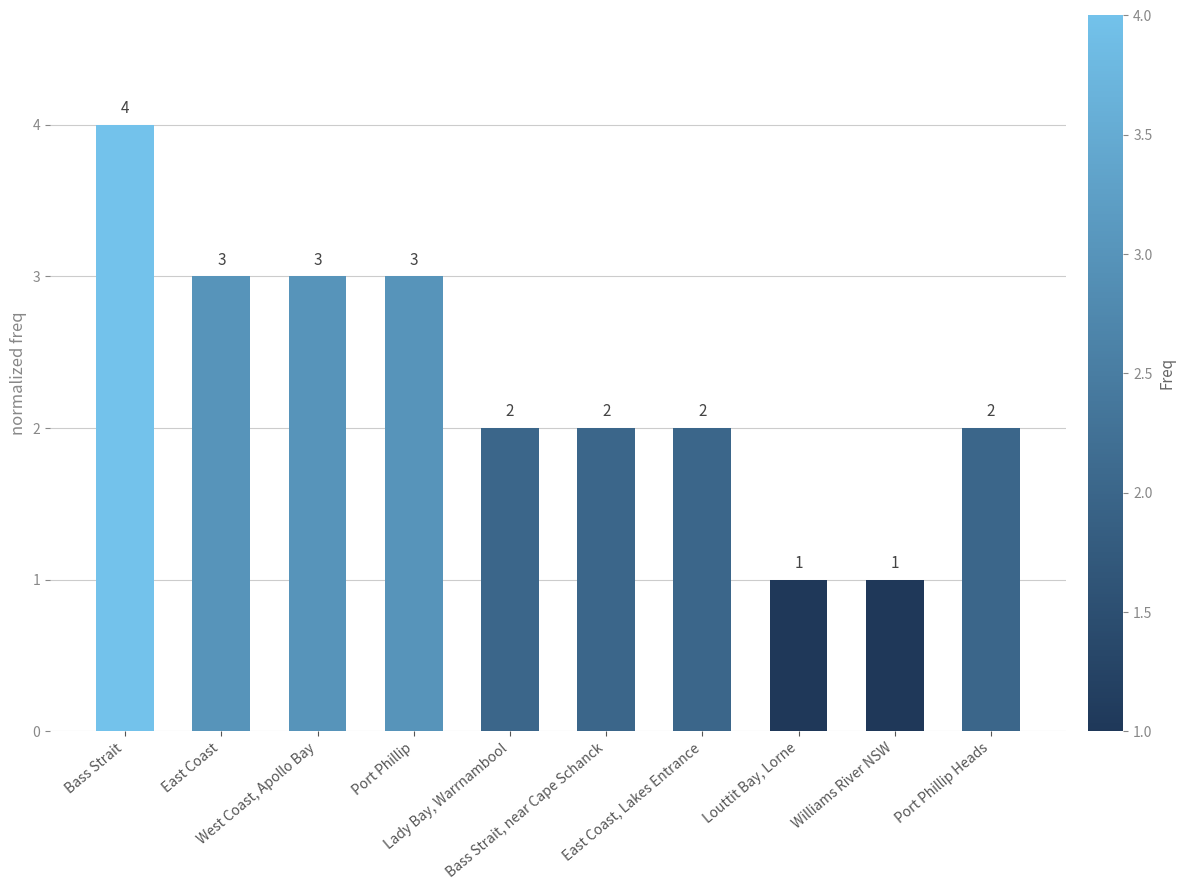

How many distinct data groups are displayed?

1